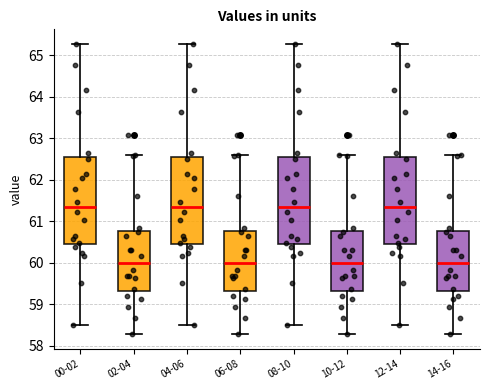

Reading left to right, transcribe this box plot: for each box, give where its median line is, the range the box spans, and where its two whiskers end, as read against the y-axis. The values are not printed on the chart, so give them approximately, as read against the axis.

00-02: median 61.4, box 60.4 to 62.5, whiskers 58.5 to 65.3
02-04: median 60.0, box 59.3 to 60.8, whiskers 58.3 to 62.6
04-06: median 61.4, box 60.4 to 62.5, whiskers 58.5 to 65.3
06-08: median 60.0, box 59.3 to 60.8, whiskers 58.3 to 62.6
08-10: median 61.4, box 60.4 to 62.5, whiskers 58.5 to 65.3
10-12: median 60.0, box 59.3 to 60.8, whiskers 58.3 to 62.6
12-14: median 61.4, box 60.4 to 62.5, whiskers 58.5 to 65.3
14-16: median 60.0, box 59.3 to 60.8, whiskers 58.3 to 62.6